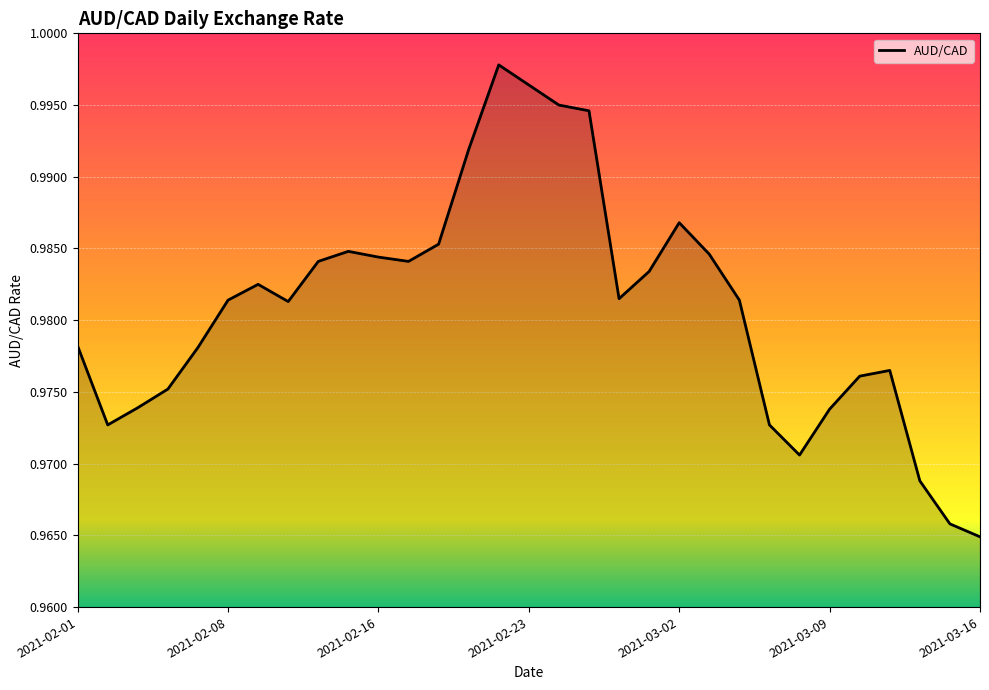

List the labels in order of value, largest first.

2021-02-22, 2021-02-23, 2021-02-24, 2021-02-25, 2021-02-19, 2021-03-02, 2021-02-18, 2021-02-12, 2021-03-03, 2021-02-16, 2021-02-11, 2021-02-17, 2021-03-01, 2021-02-09, 2021-02-26, 2021-02-08, 2021-03-04, 2021-02-10, 2021-02-01, 2021-02-05, 2021-03-11, 2021-03-10, 2021-02-04, 2021-02-03, 2021-03-09, 2021-02-02, 2021-03-05, 2021-03-08, 2021-03-12, 2021-03-15, 2021-03-16